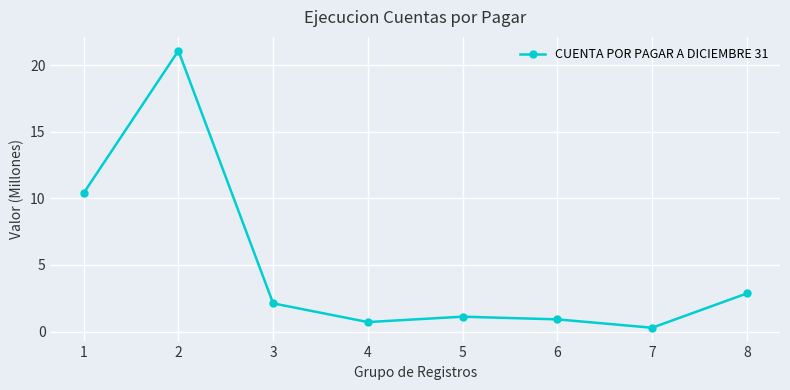

What is the maximum value shown in the chart?

21.1